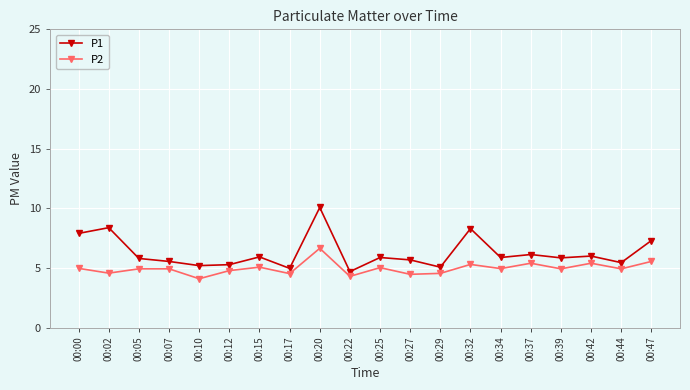

Which series has the largest range (max minus min)?

P1